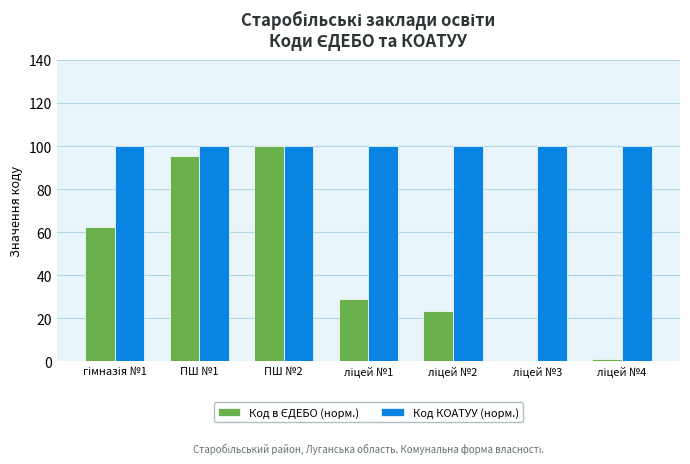

What is the maximum value shown in the chart?

100.0